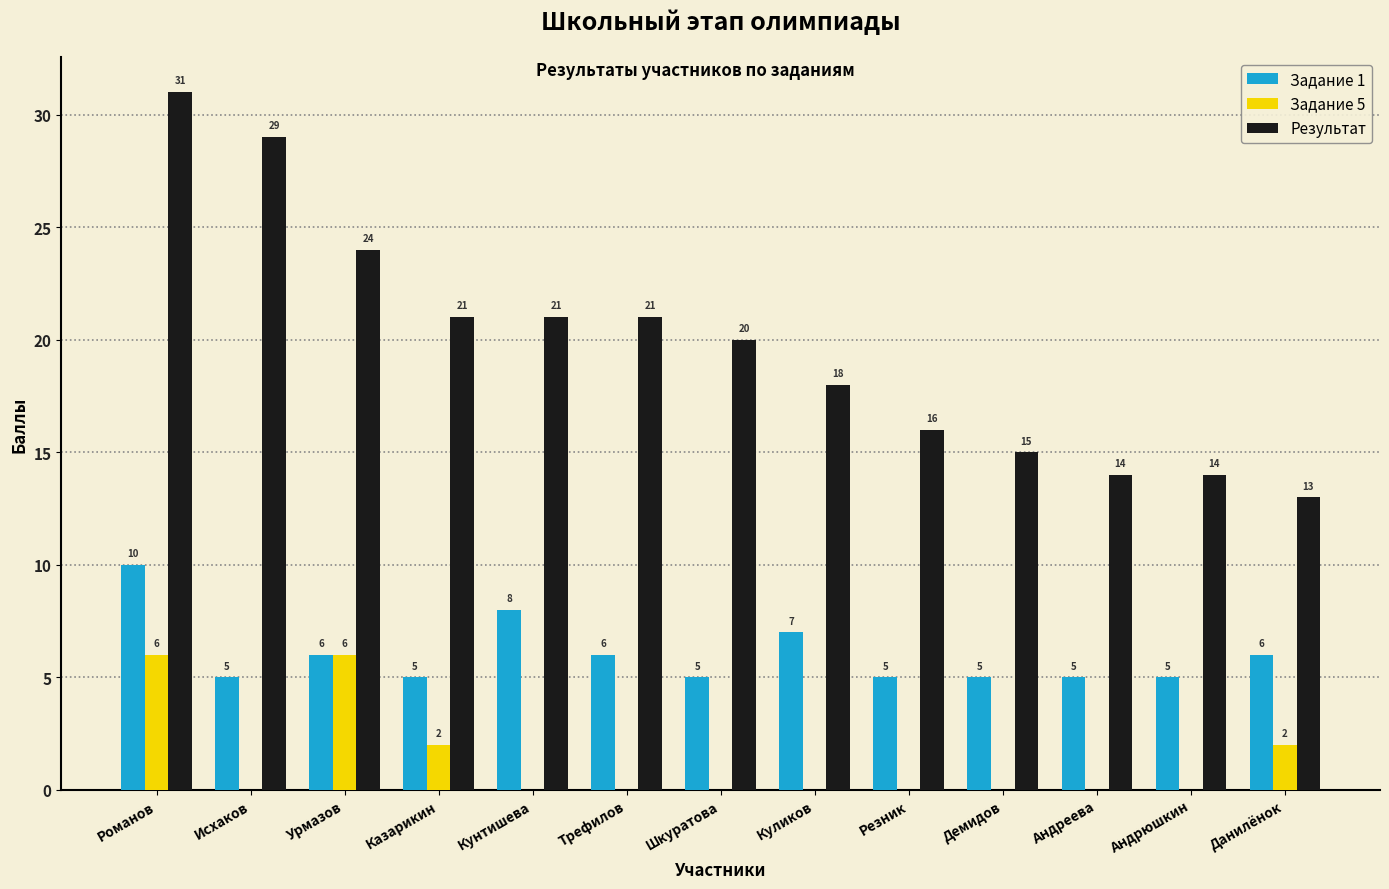

Count the number of data series in this chart.

3